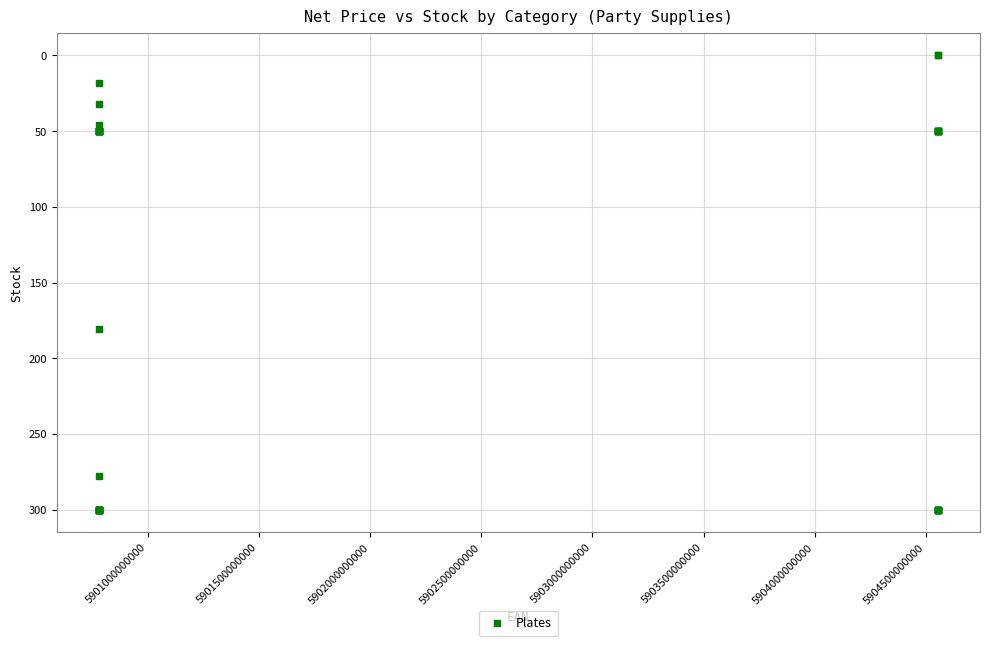

What Y value in the scatter plot is closest to 150?

181